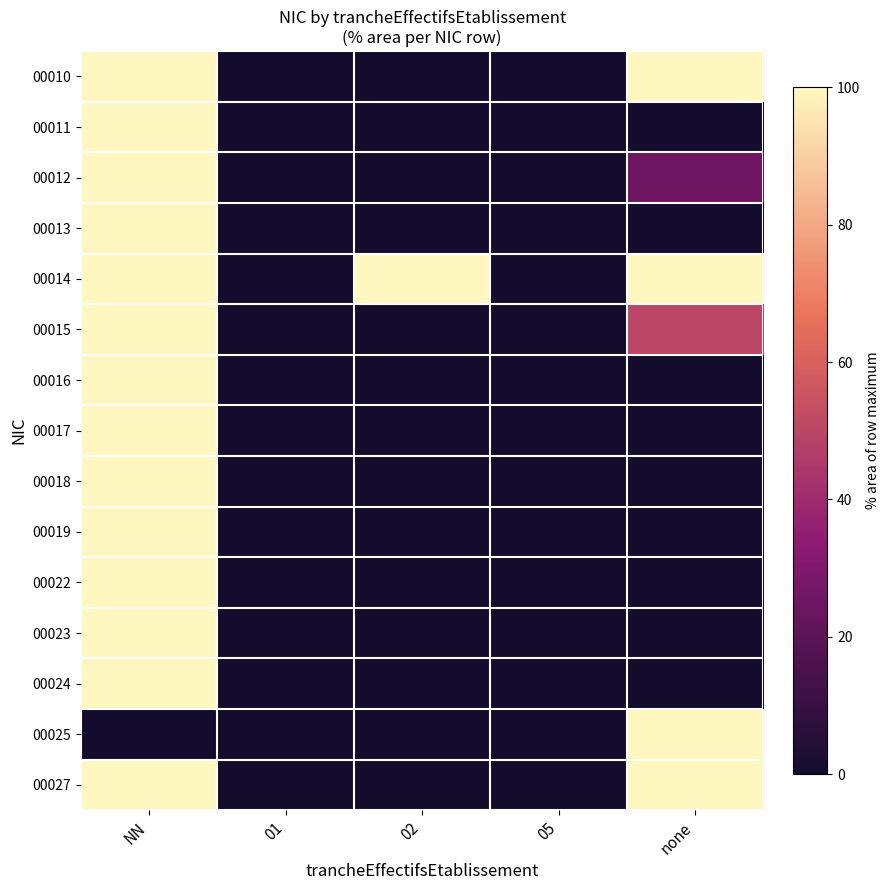

Reading right to left, transcribe all the data shown in this chart.

00010: none=100	05=0	02=0	01=0	NN=100
00011: none=0	05=0	02=0	01=0	NN=100
00012: none=25	05=0	02=0	01=0	NN=100
00013: none=0	05=0	02=0	01=0	NN=100
00014: none=100	05=0	02=100	01=0	NN=100
00015: none=50	05=0	02=0	01=0	NN=100
00016: none=0	05=0	02=0	01=0	NN=100
00017: none=0	05=0	02=0	01=0	NN=100
00018: none=0	05=0	02=0	01=0	NN=100
00019: none=0	05=0	02=0	01=0	NN=100
00022: none=0	05=0	02=0	01=0	NN=100
00023: none=0	05=0	02=0	01=0	NN=100
00024: none=0	05=0	02=0	01=0	NN=100
00025: none=100	05=0	02=0	01=0	NN=0
00027: none=100	05=0	02=0	01=0	NN=100